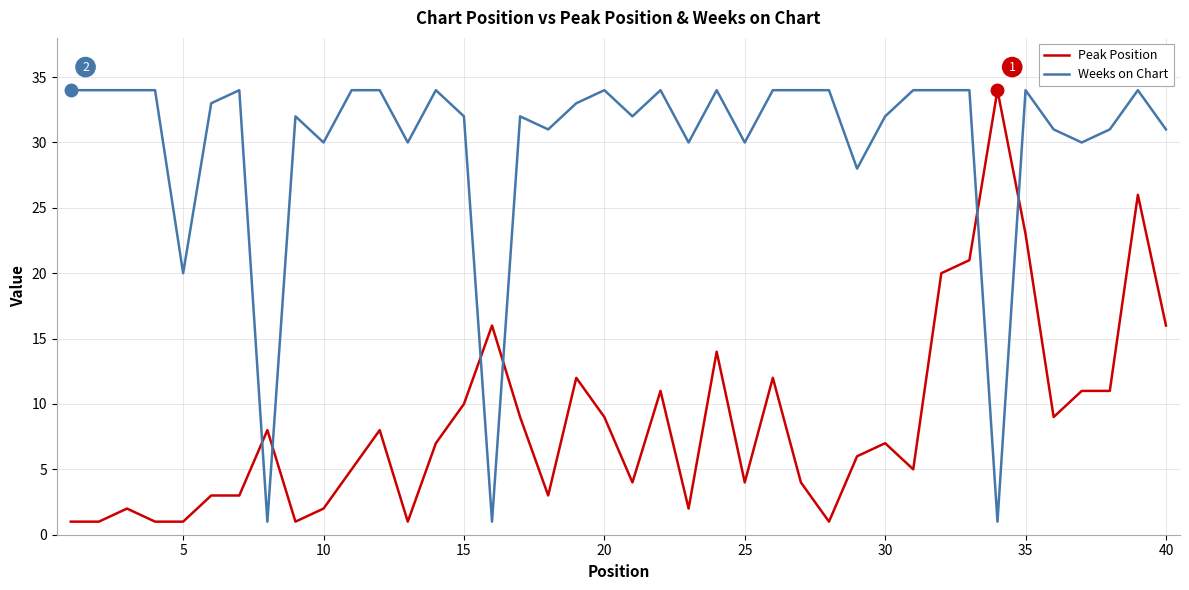

How many lines are shown in the chart?

2